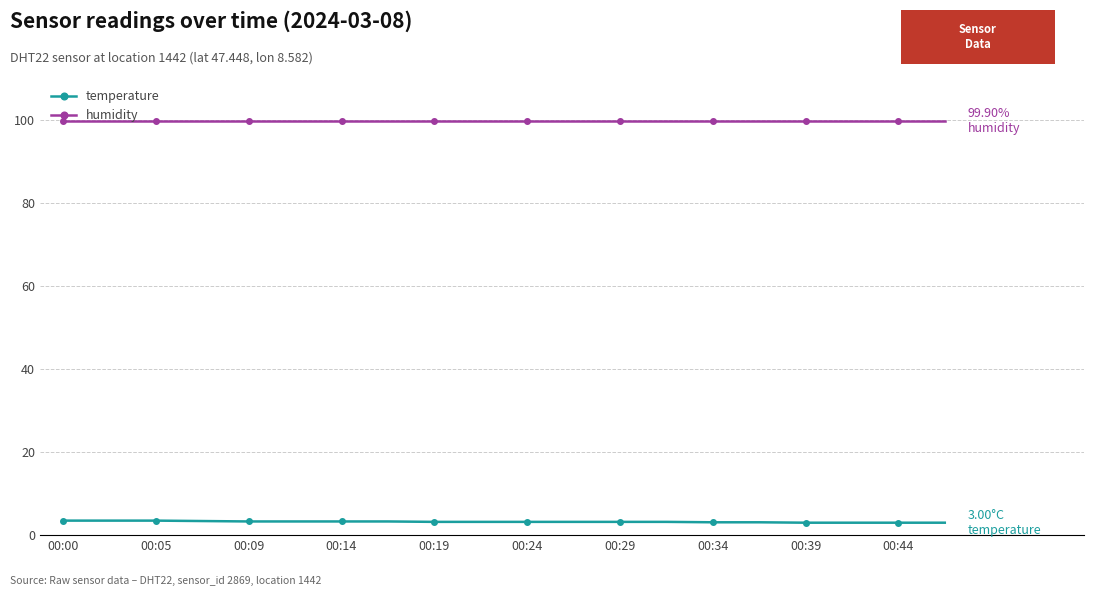

Which series has the largest total across all categories?

humidity